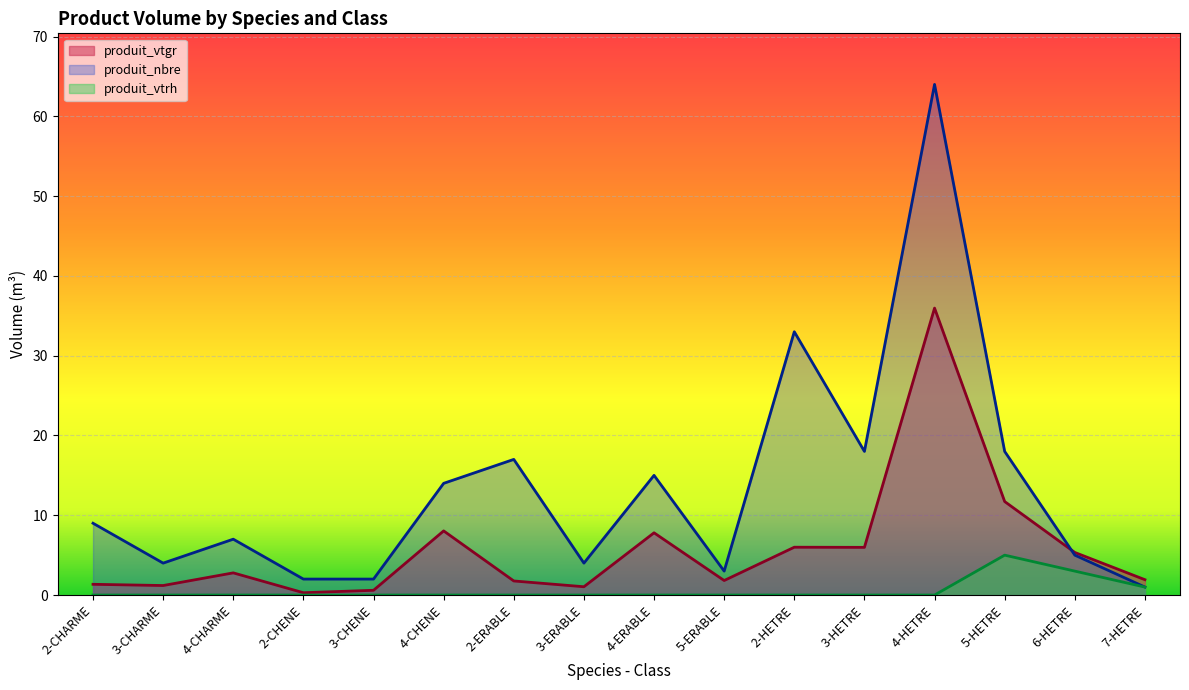

At how many categories does at least one series exceed 0?

16